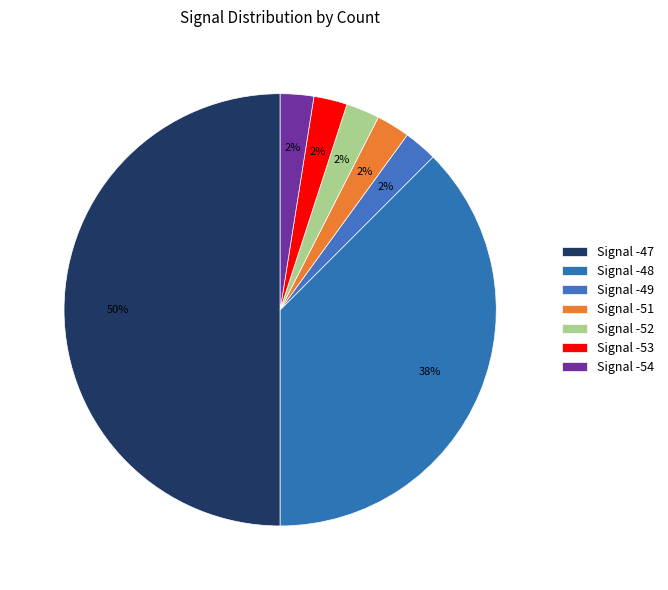

How many segments does this pie chart have?

7